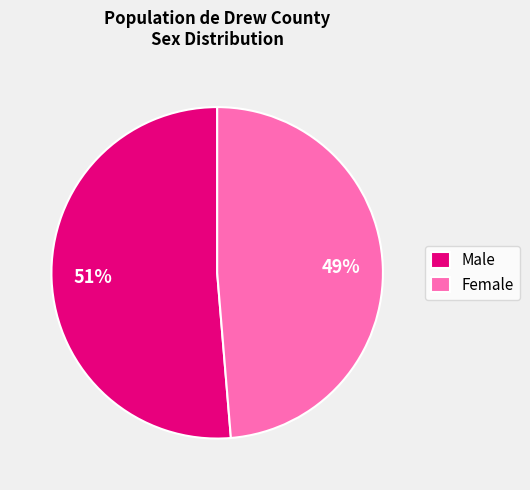

Rank the categories by value from highest to lowest.

Male, Female